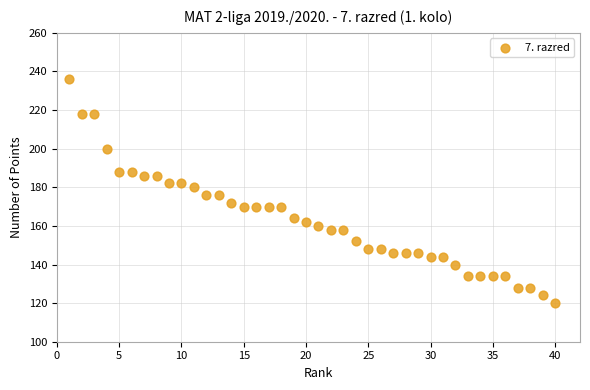

What is the range of Y values (max minus min)?

116